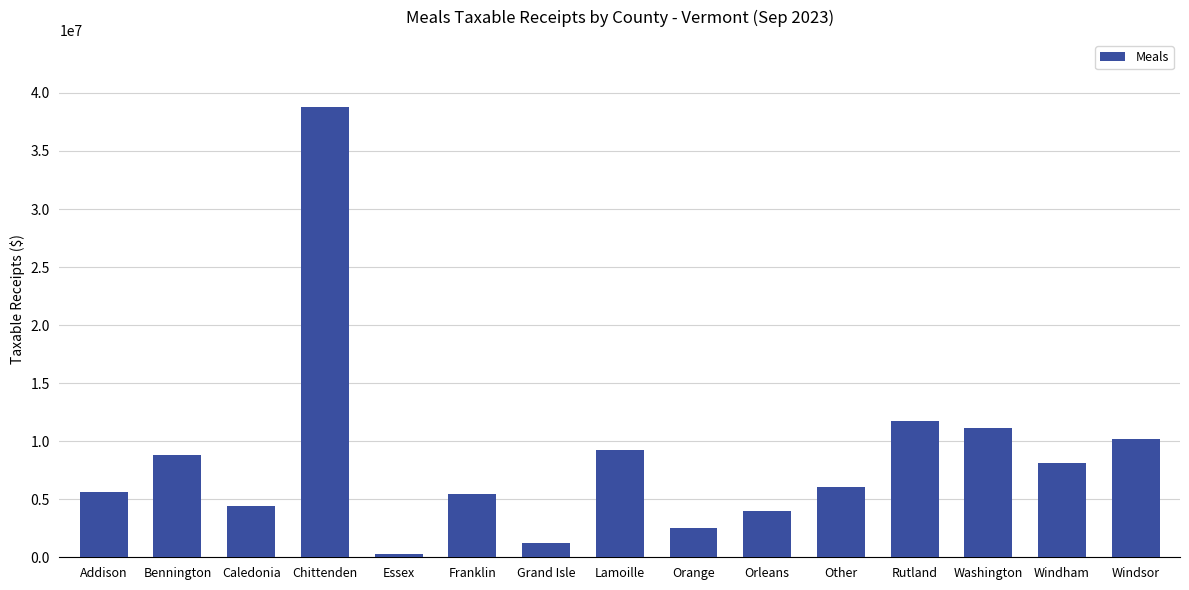

Count the number of data series in this chart.

1